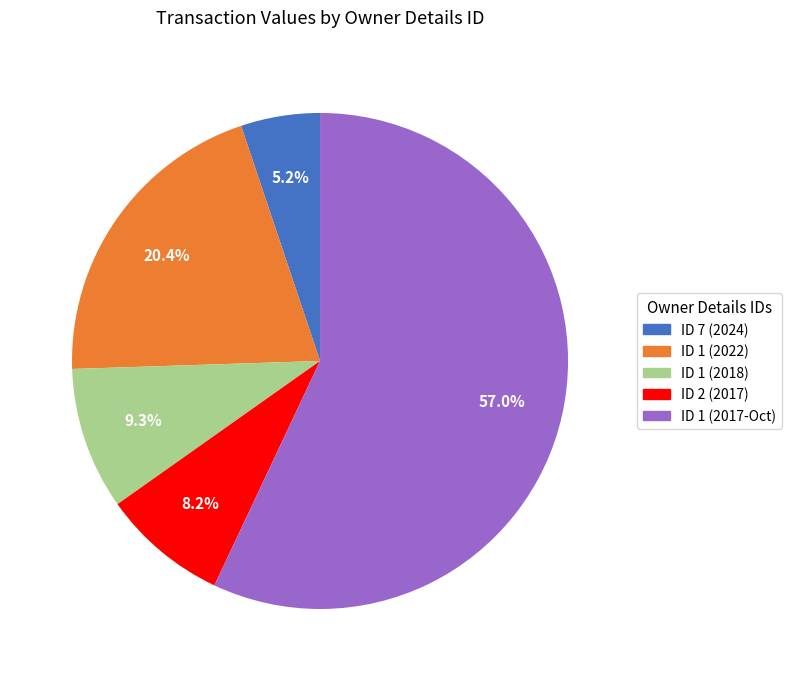

Is there any slice that represents more than half of the pie?

Yes